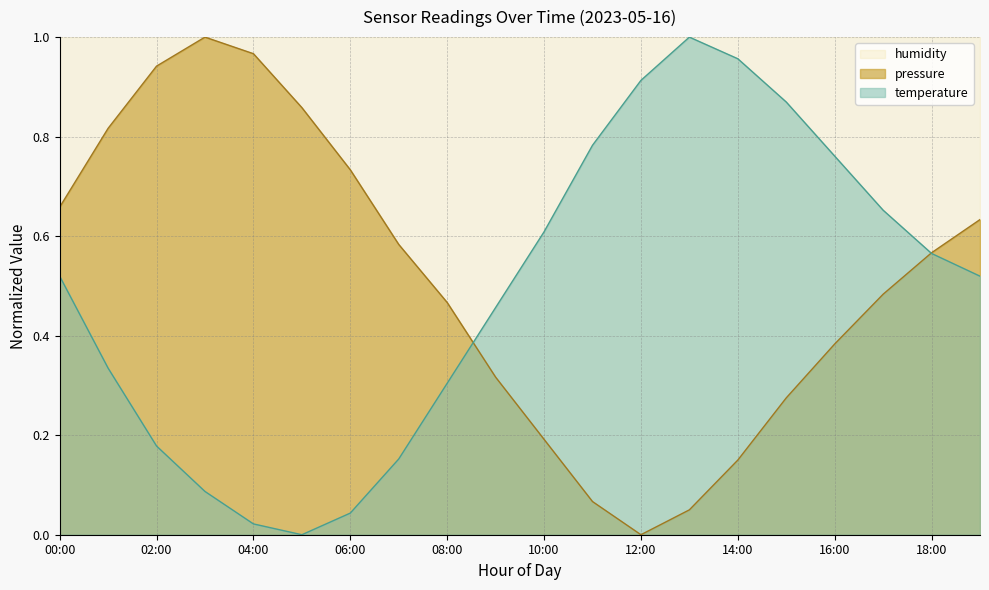

At which label does pressure reach its minimum?

12:00